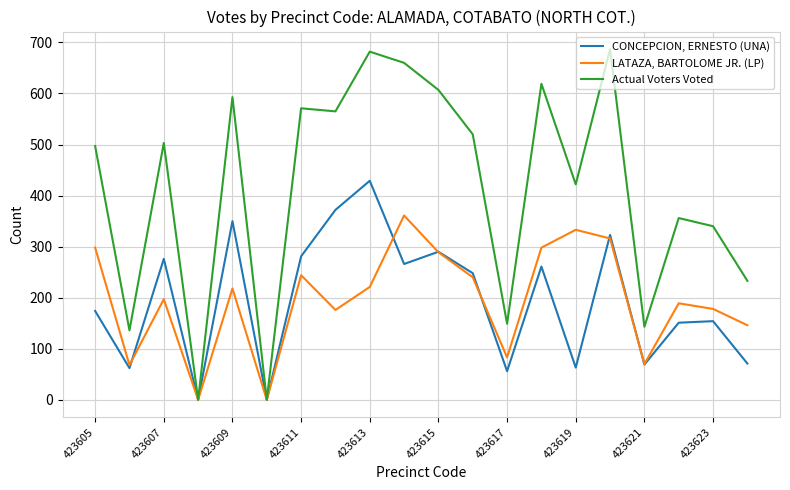

In CONCEPCION, ERNESTO (UNA), how many points are higher than both neighbors (excluding endpoints)?

7